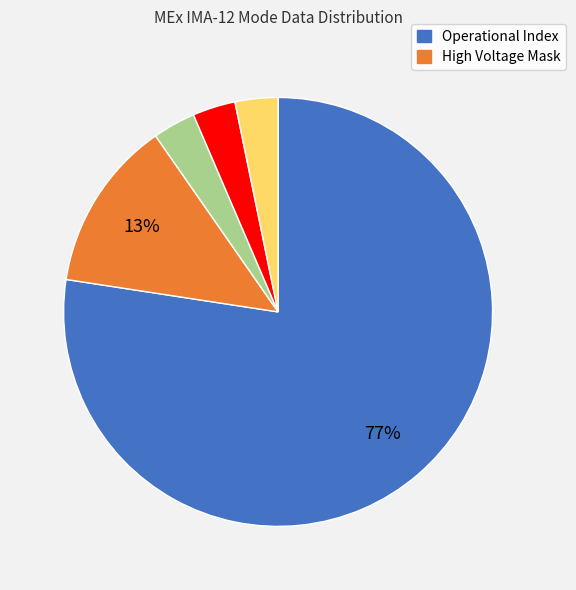

Does any single category account for the majority?

Yes